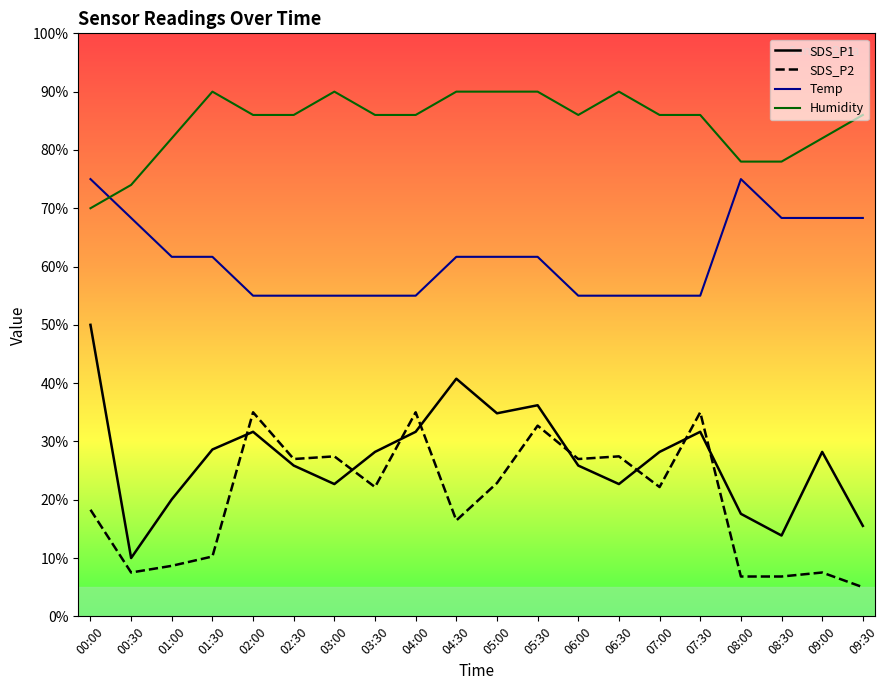

Is the value of Temp at 00:30 greater than the value of SDS_P1 at 08:30?

Yes